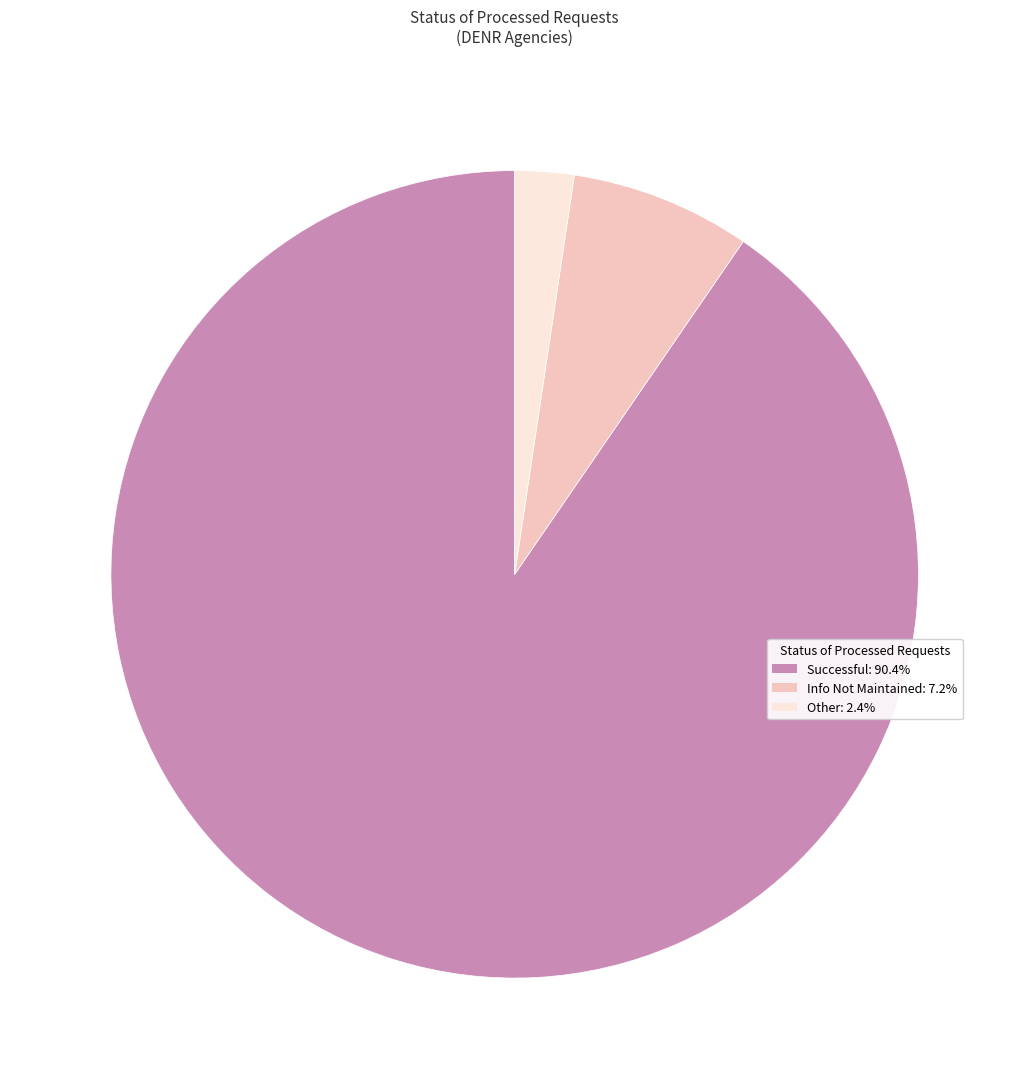

How many segments does this pie chart have?

3